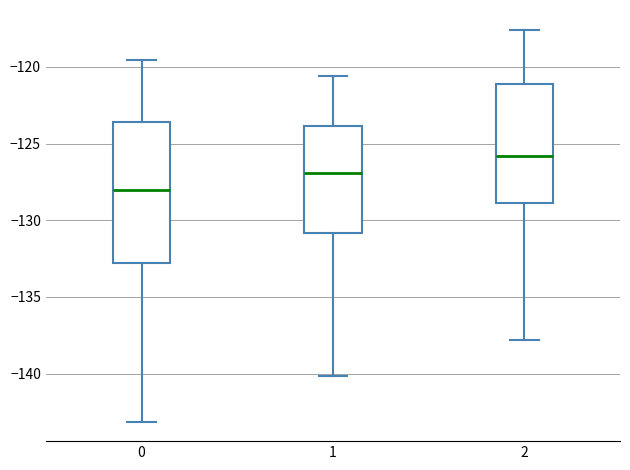

Reading left to right, read every box against the y-axis: the position of its median line, the range the box covers, and the ends of its whiskers. The values are not printed on the chart, so give them approximately, as read against the axis.

0: median -128.0, box -133.0 to -123.5, whiskers -143.0 to -119.5
1: median -127.0, box -131.0 to -124.0, whiskers -140.0 to -120.5
2: median -126.0, box -129.0 to -121.0, whiskers -138.0 to -117.5